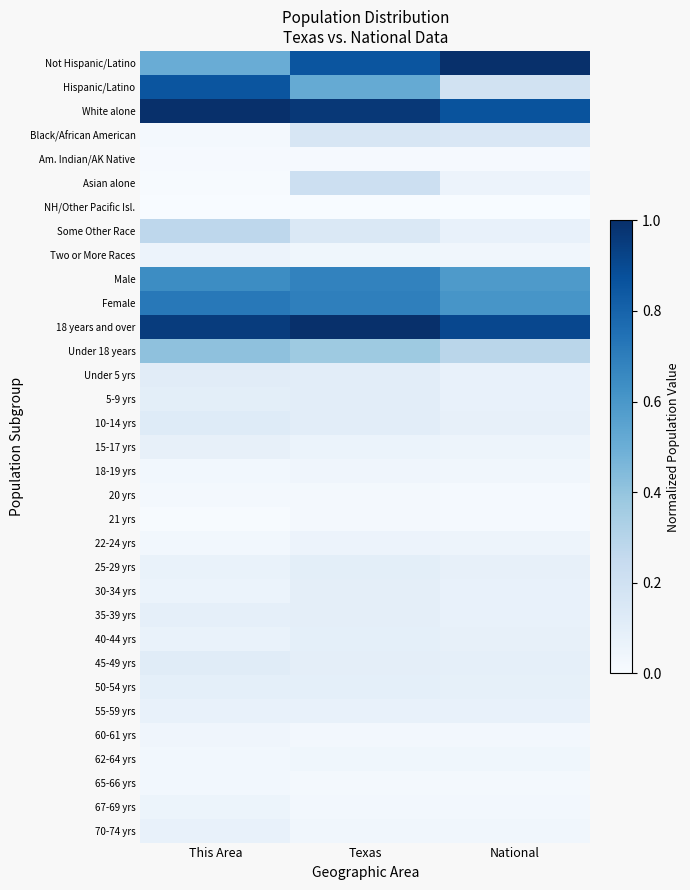

What is the difference between the highest and lowest values at Texas?

1.0